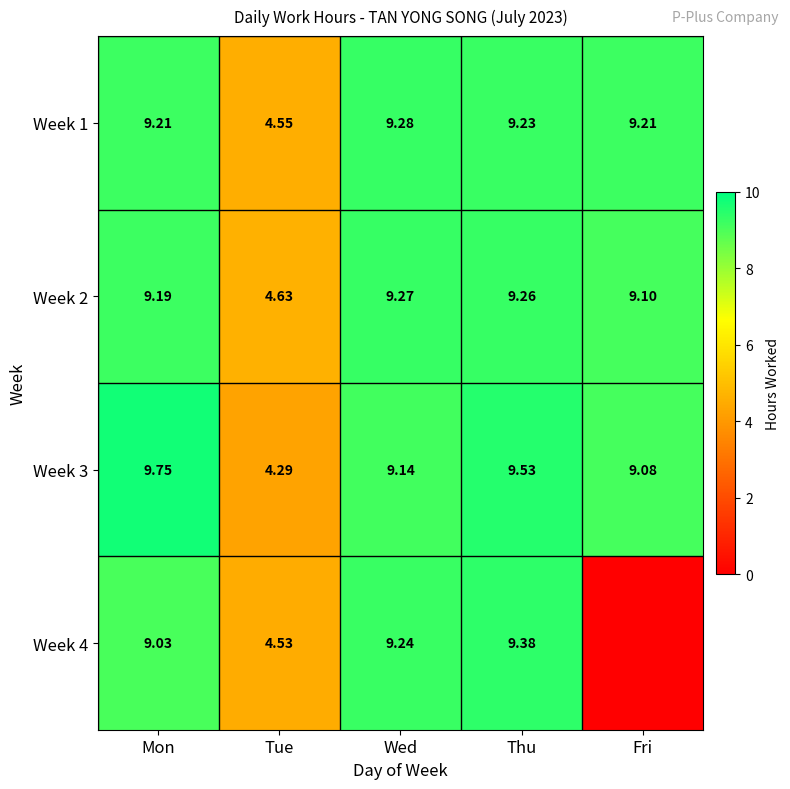

How many values in the Week 3 series exceed 9?

4